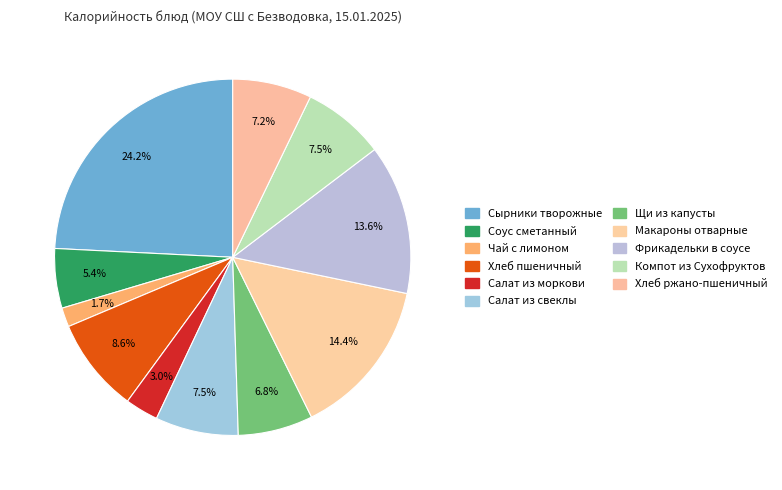

What percentage is NOT represented by Хлеб пшеничный?

91.4%